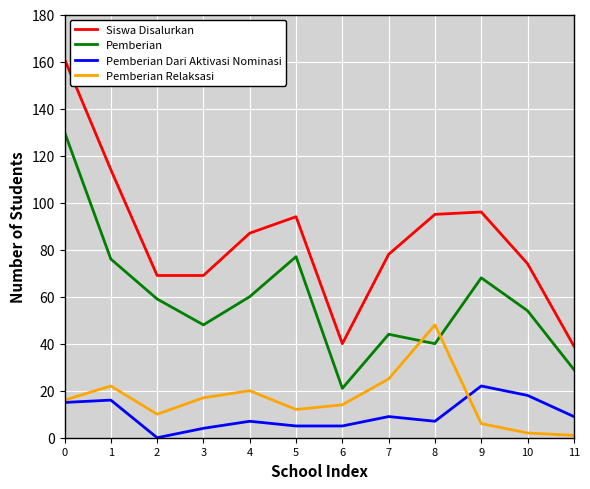

Reading left to right, extract all data points from this chart.

Siswa Disalurkan: 161	114	69	69	87	94	40	78	95	96	74	39
Pemberian: 130	76	59	48	60	77	21	44	40	68	54	29
Pemberian Dari Aktivasi Nominasi: 15	16	0	4	7	5	5	9	7	22	18	9
Pemberian Relaksasi: 16	22	10	17	20	12	14	25	48	6	2	1